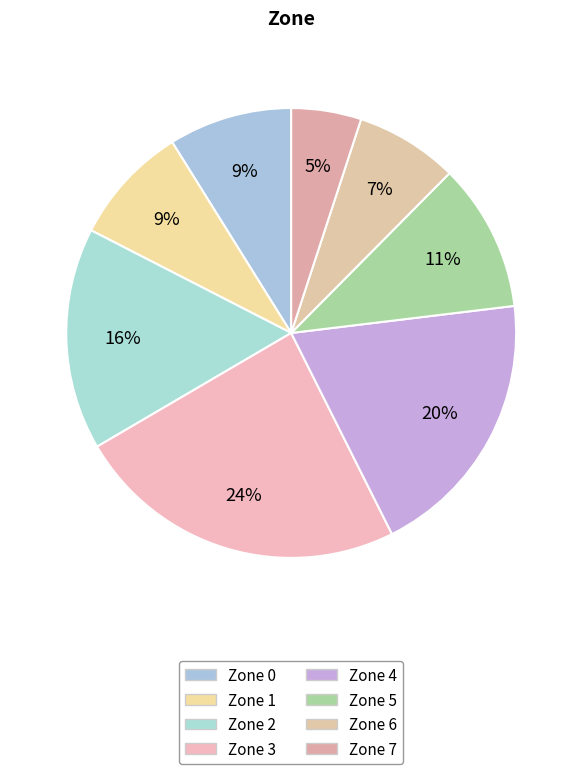

What is the smallest slice in the pie chart?

Zone 7